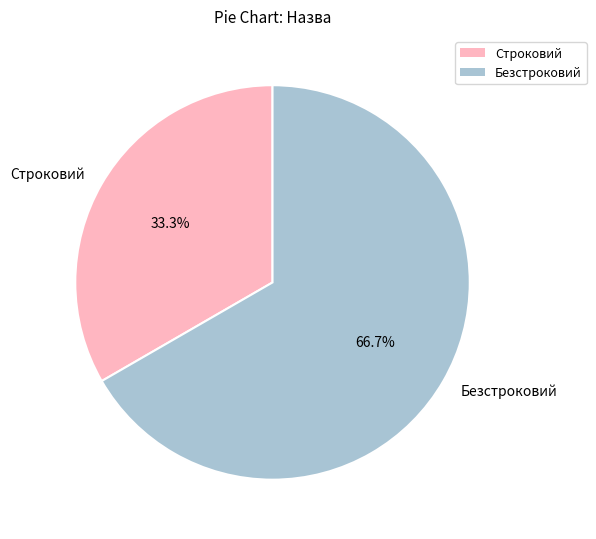

Does Строковий represent more than half of the total?

No